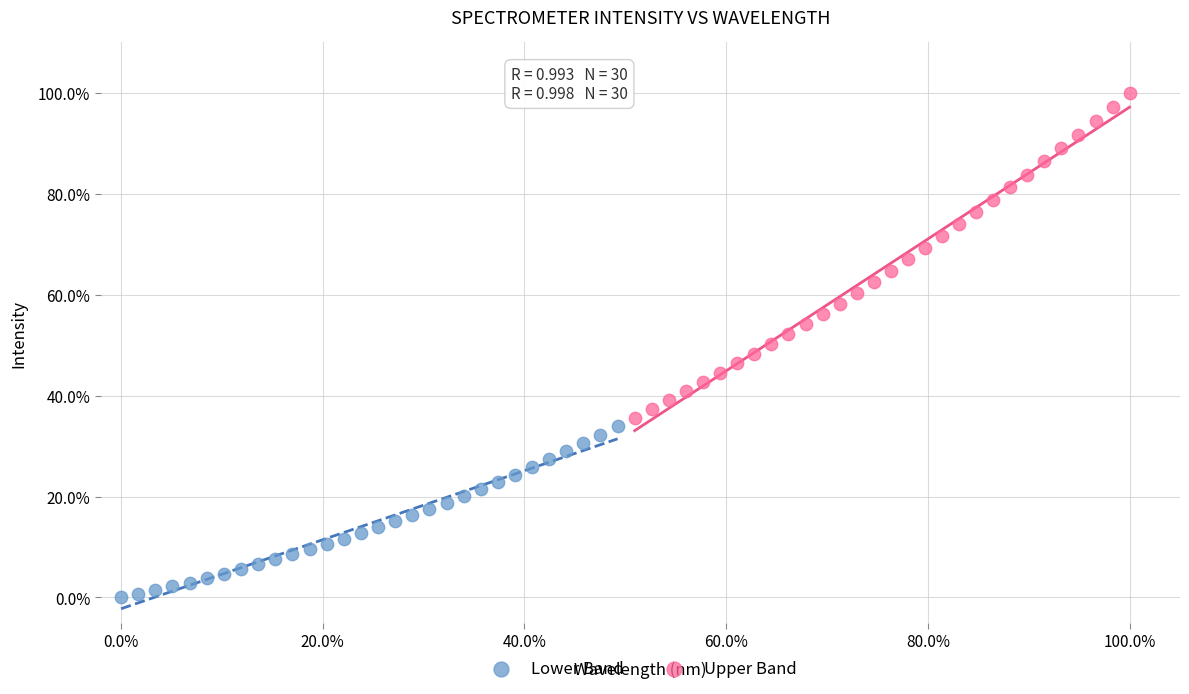

Which series has the largest Y range (max minus min)?

Upper Band